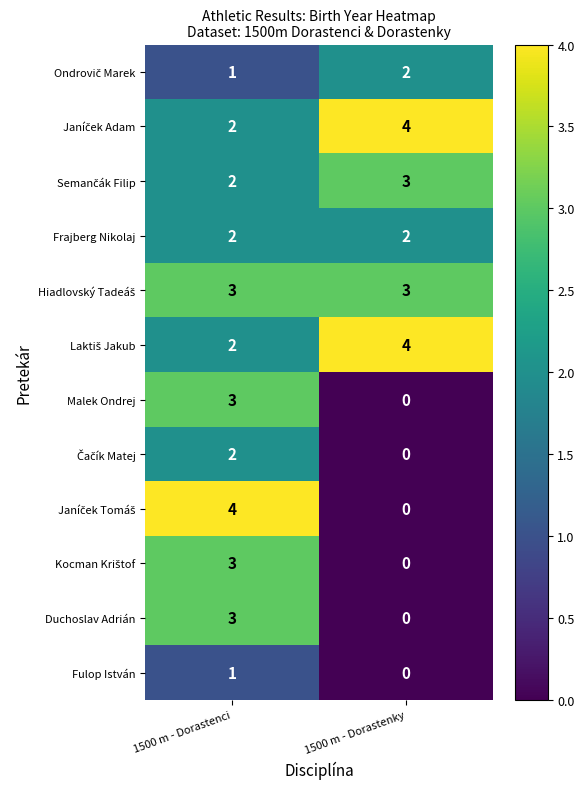

Is it true that Frajberg Nikolaj equals 2 at 1500 m - Dorastenky?

True